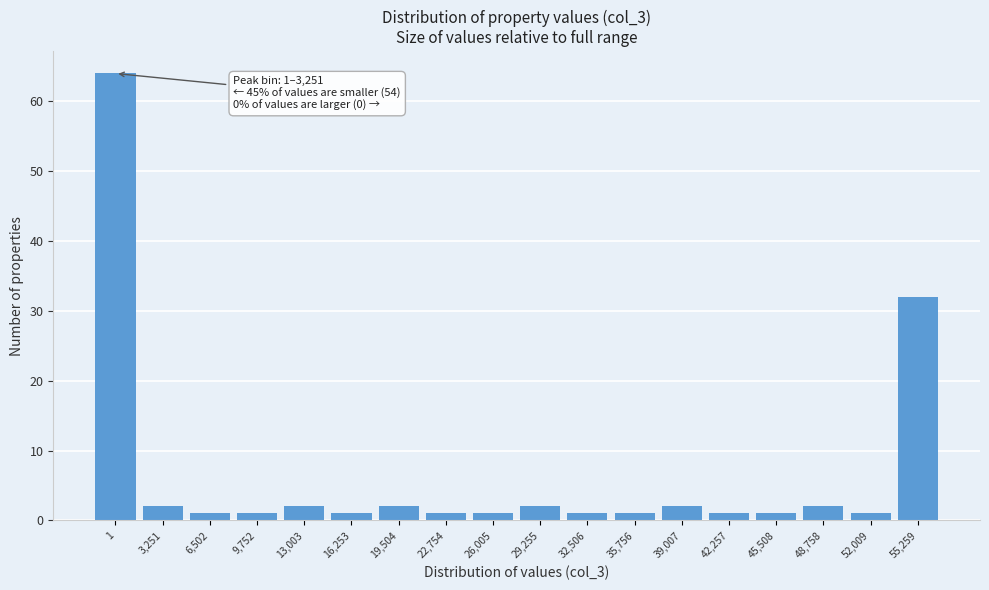

Reading right to left, what are all the values shown in this chart?

32	1	2	1	1	2	1	1	2	1	1	2	1	2	1	1	2	64